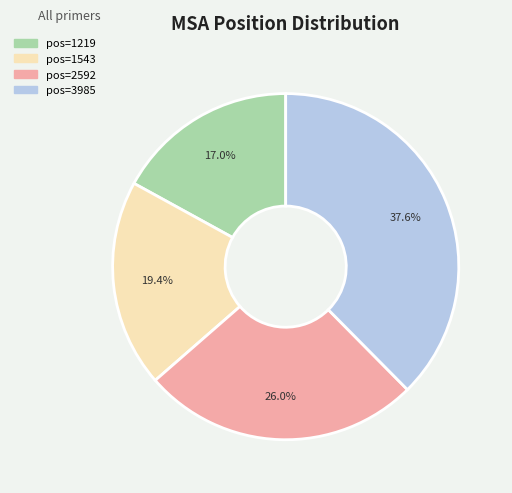

Is there any slice that represents more than half of the pie?

No